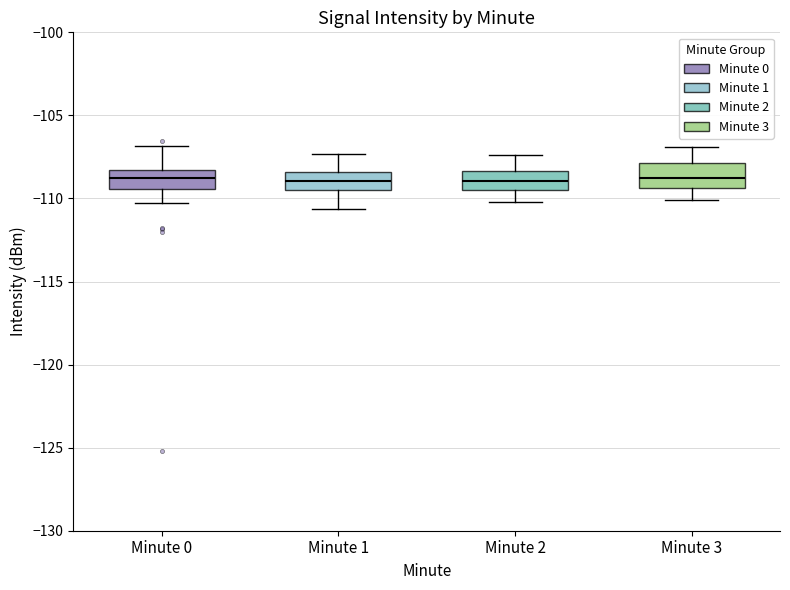

Reading left to right, read every box against the y-axis: the position of its median line, the range the box covers, and the ends of its whiskers. The values are not printed on the chart, so give them approximately, as read against the axis.

Minute 0: median -109.0, box -109.5 to -108.5, whiskers -110.5 to -107.0
Minute 1: median -109.0, box -109.5 to -108.5, whiskers -110.5 to -107.5
Minute 2: median -109.0, box -109.5 to -108.5, whiskers -110.0 to -107.5
Minute 3: median -108.5, box -109.5 to -108.0, whiskers -110.0 to -107.0